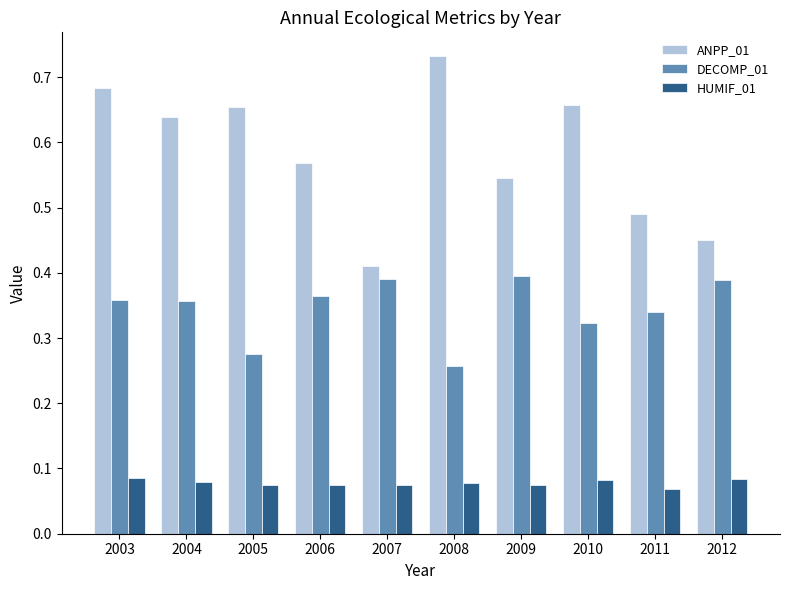

Which category has the highest value across all series?

2008